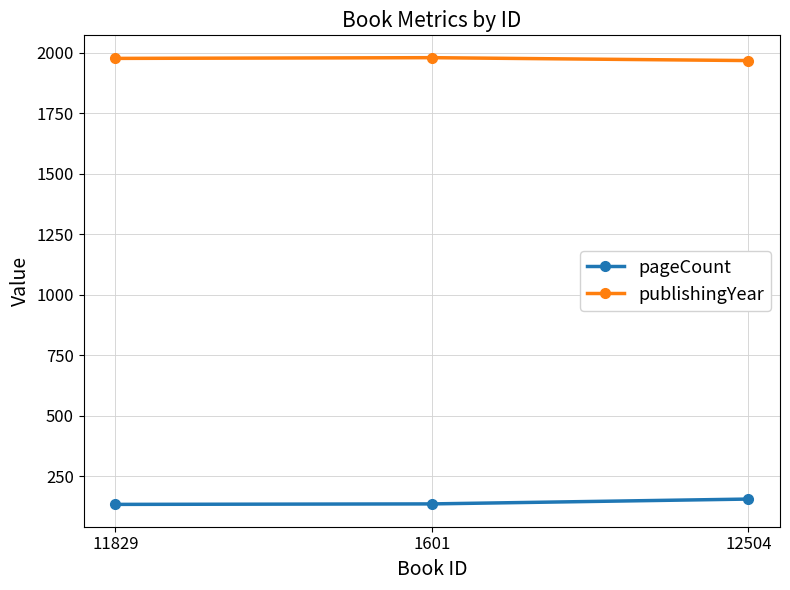

The publishingYear series shows 3417 at 12504. True or false?

False